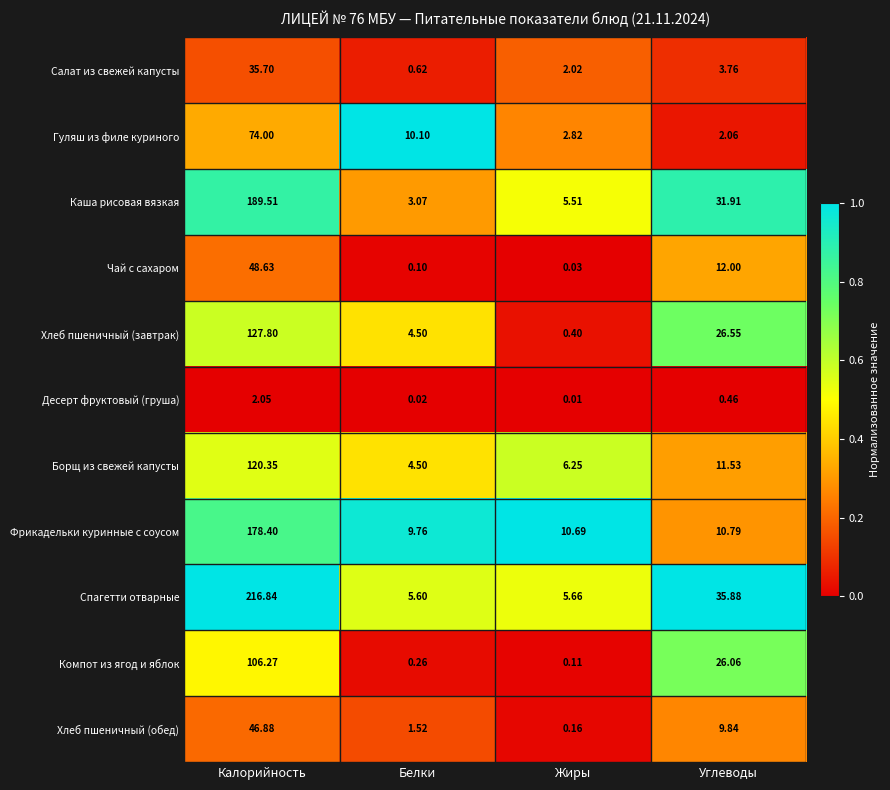

Which series has the widest spread of values?

Спагетти отварные